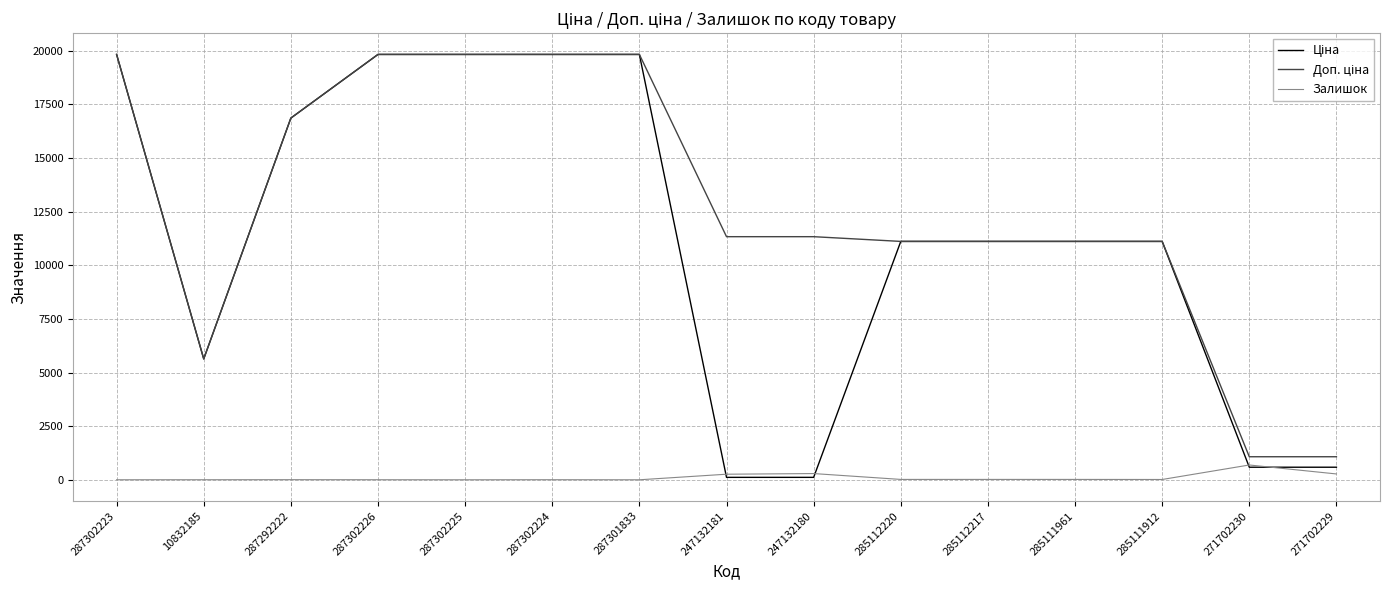

What is the maximum value shown in the chart?

19831.1